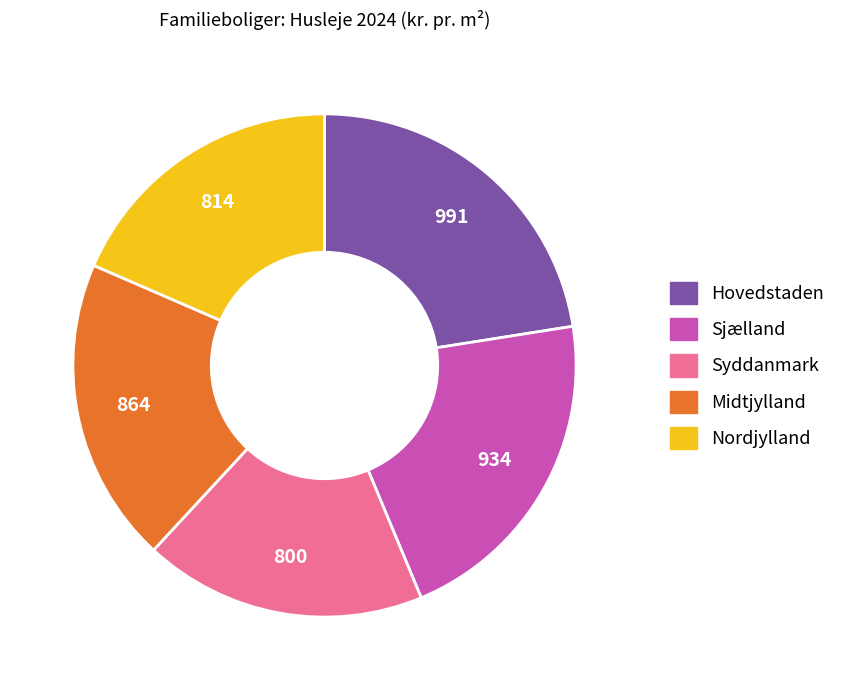

True or false: Sjælland accounts for 33% of the total.

False